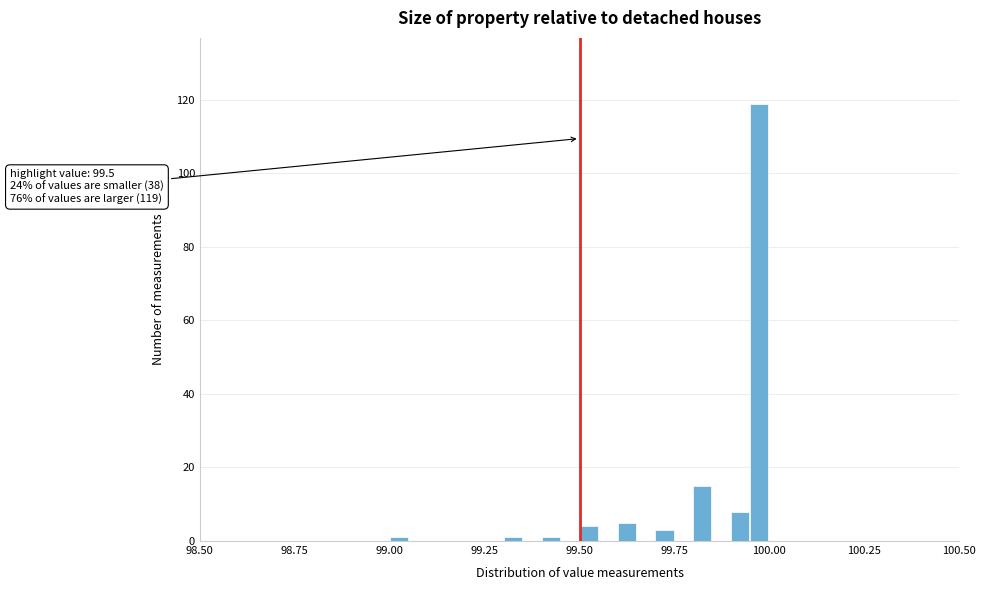

Around what value on the x-axis is the tallest bar? Give the approximate position of its centre, as read against the axis.

99.95